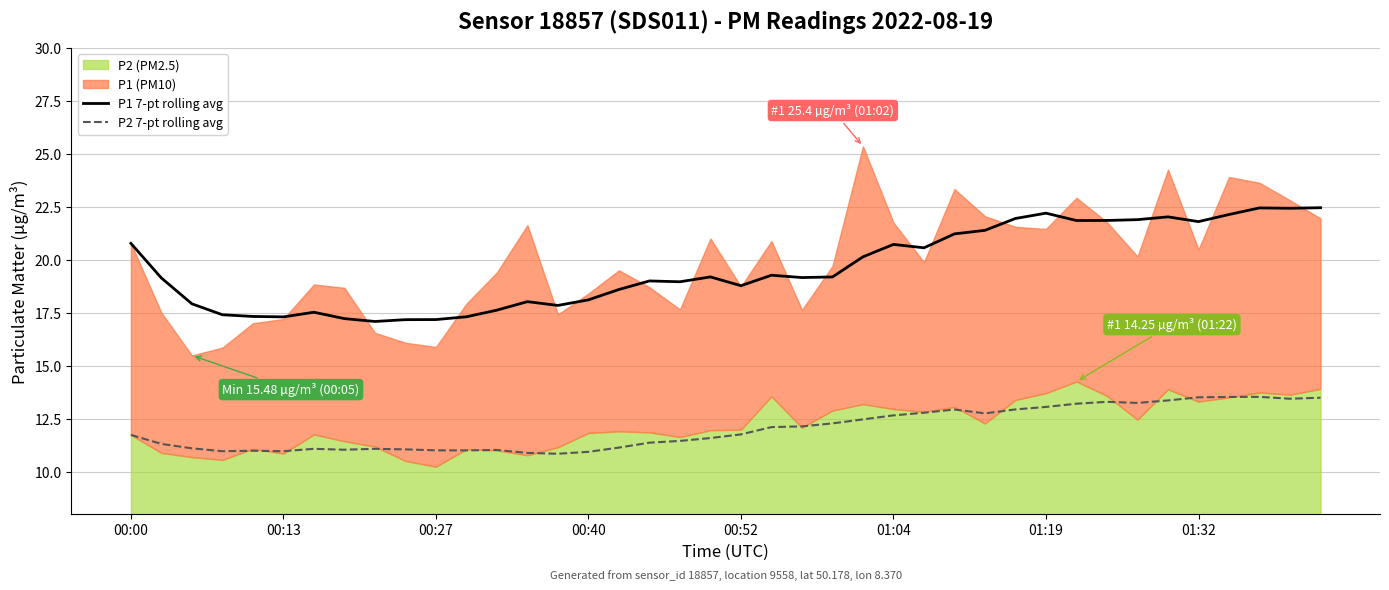

True or false: P1 7-pt rolling avg and P2 7-pt rolling avg intersect in this chart.

False